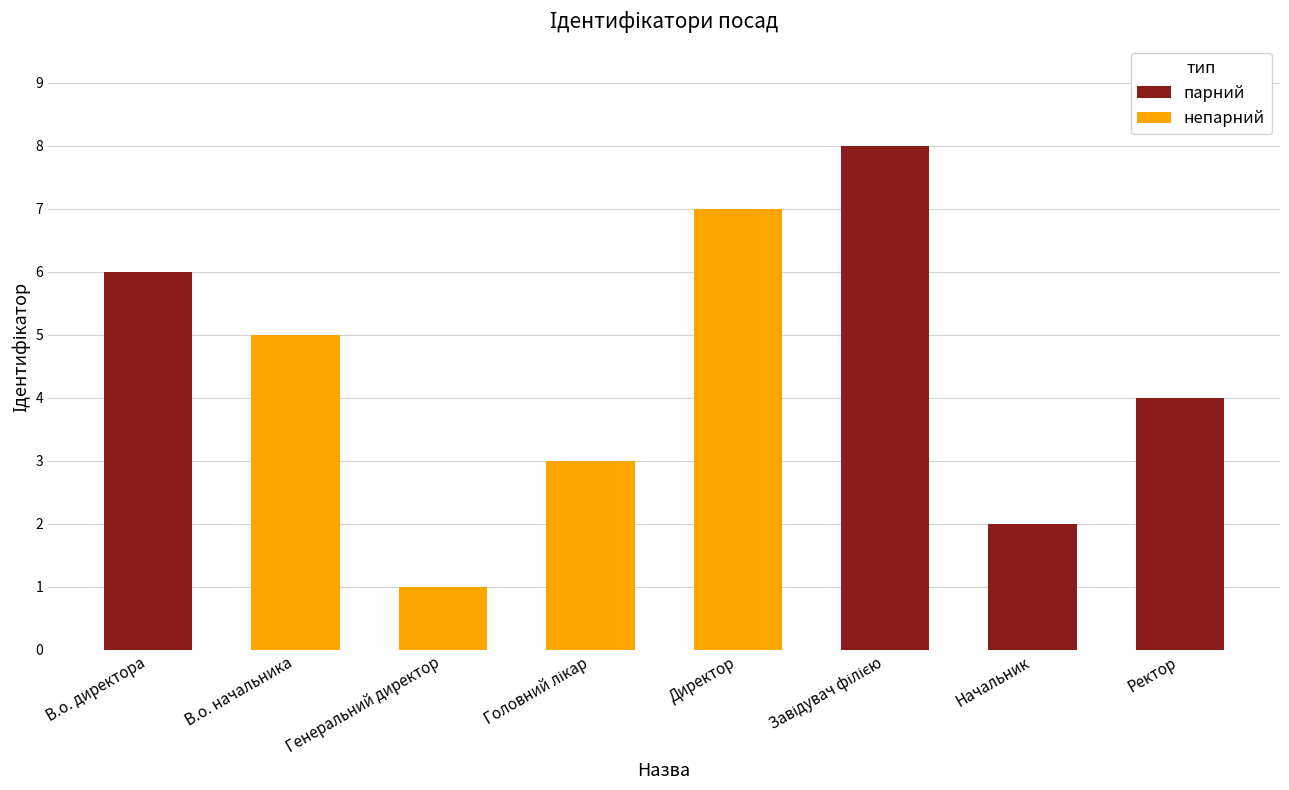

Reading right to left, list all the values displayed in this chart.

4	2	8	7	3	1	5	6